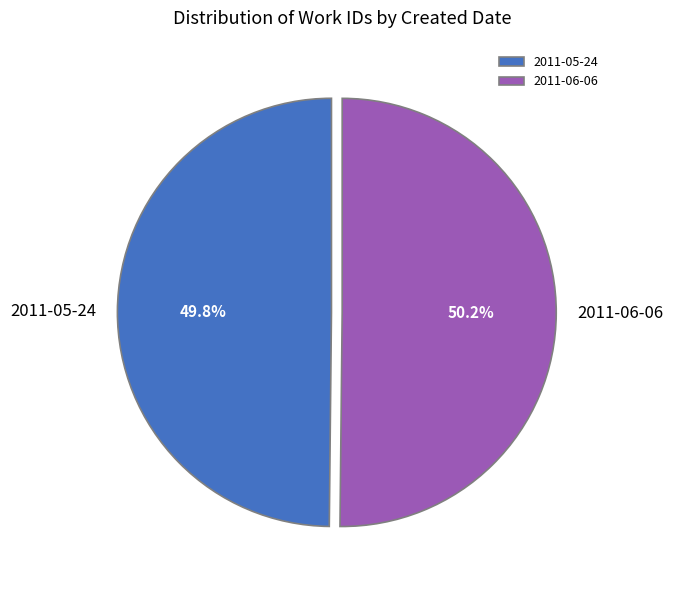

What percentage do 2011-05-24 and 2011-06-06 together represent?

100.0%